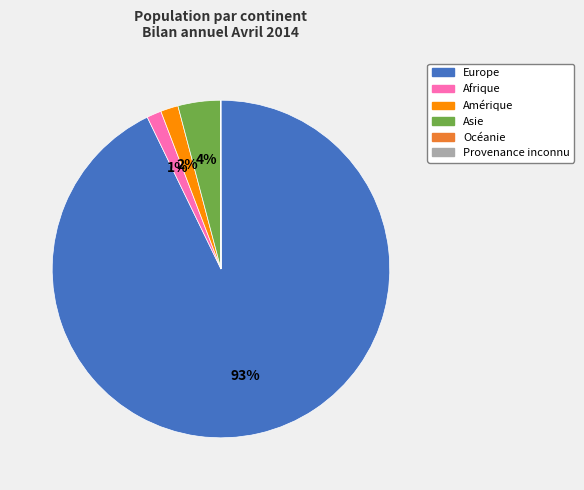

Is the sum of Europe and Asie greater than half?

Yes